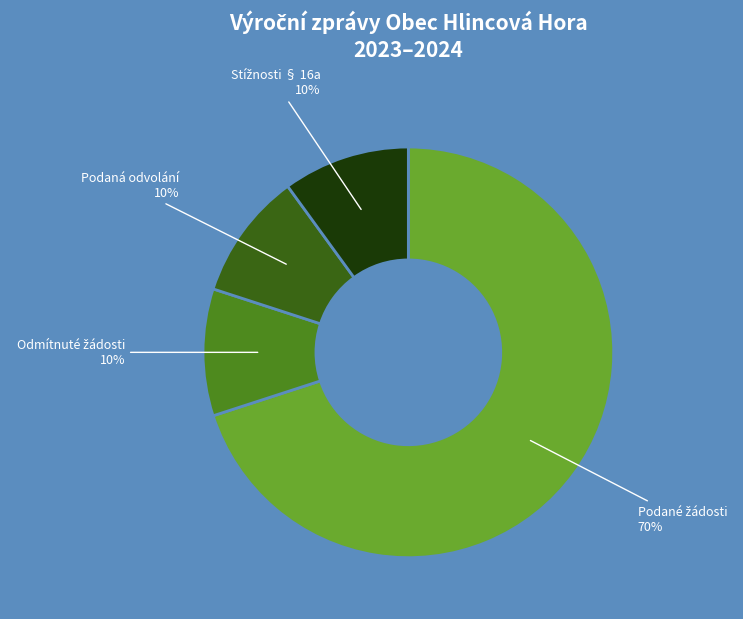

What percentage is the Podaná odvolání slice, to the nearest percent?

10%